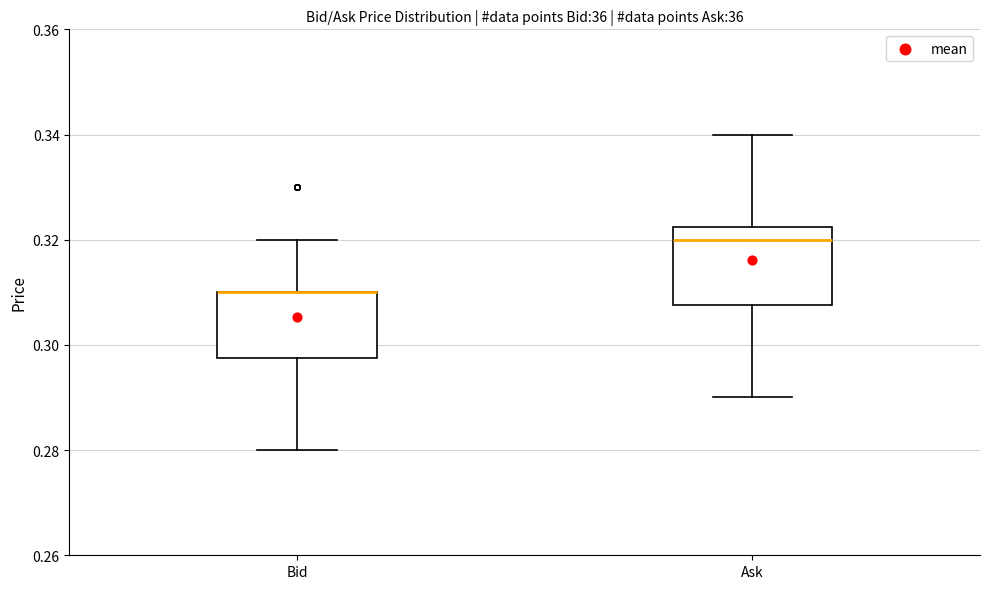

Which box is the tallest, from its lower edge to its upper edge?

Ask